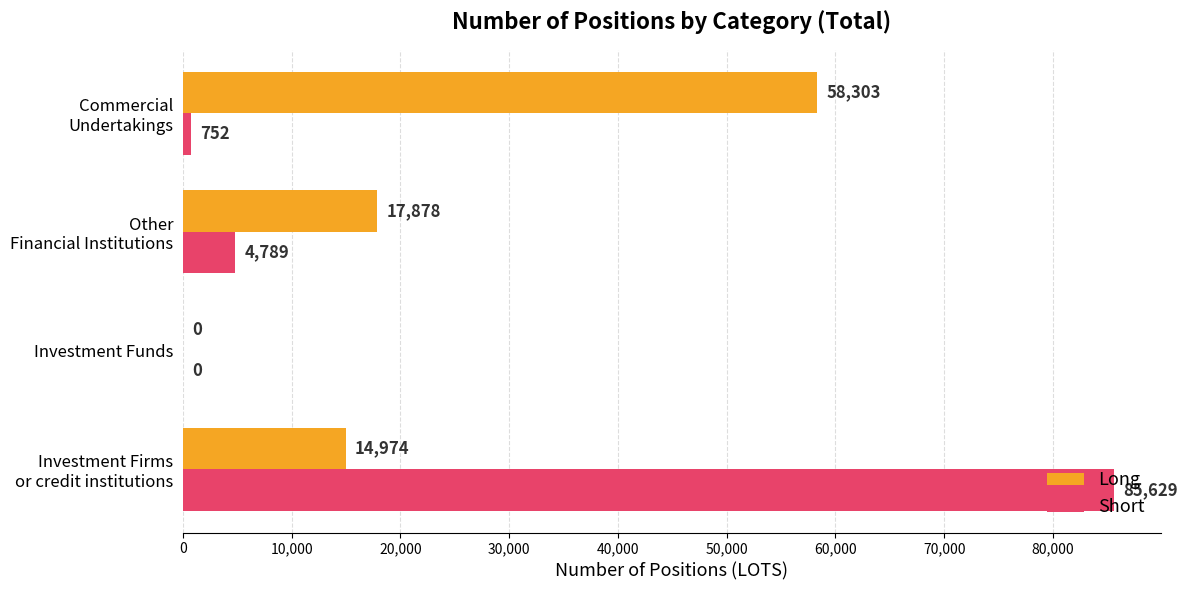

What is the greatest value displayed?

85629